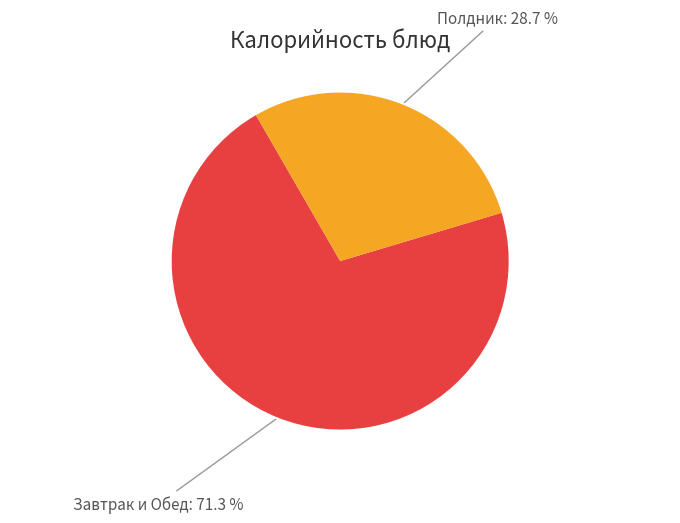

Is there any slice that represents more than half of the pie?

Yes